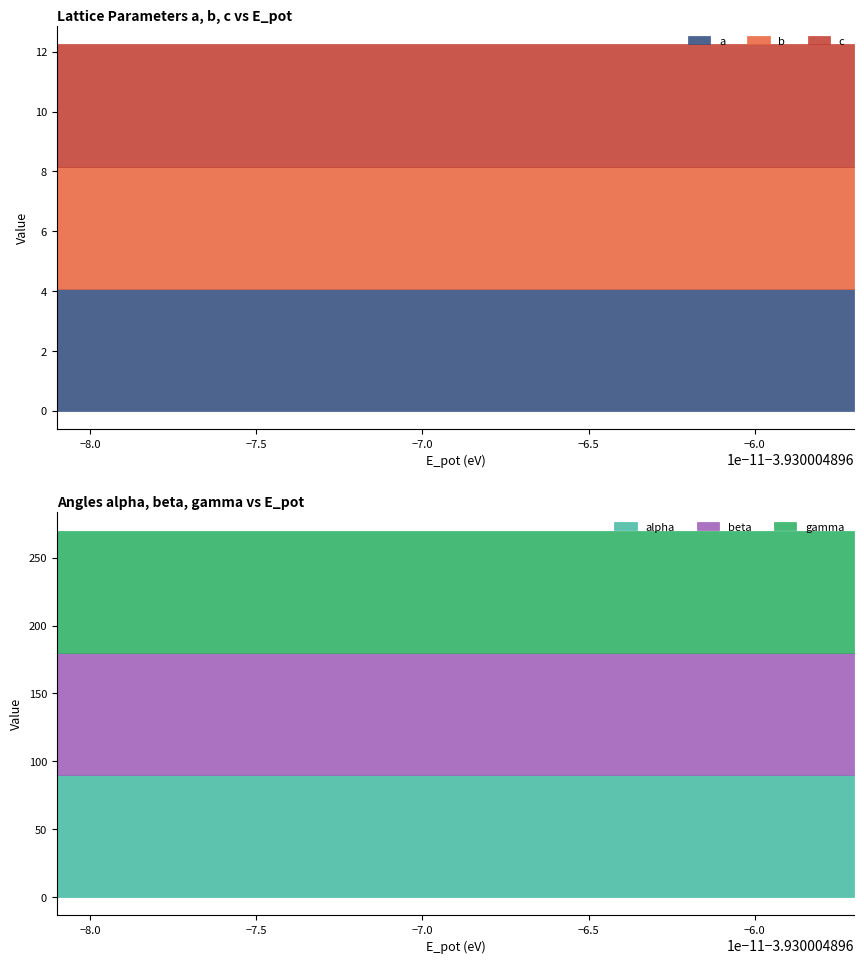

Read the c value at 7.

4.1